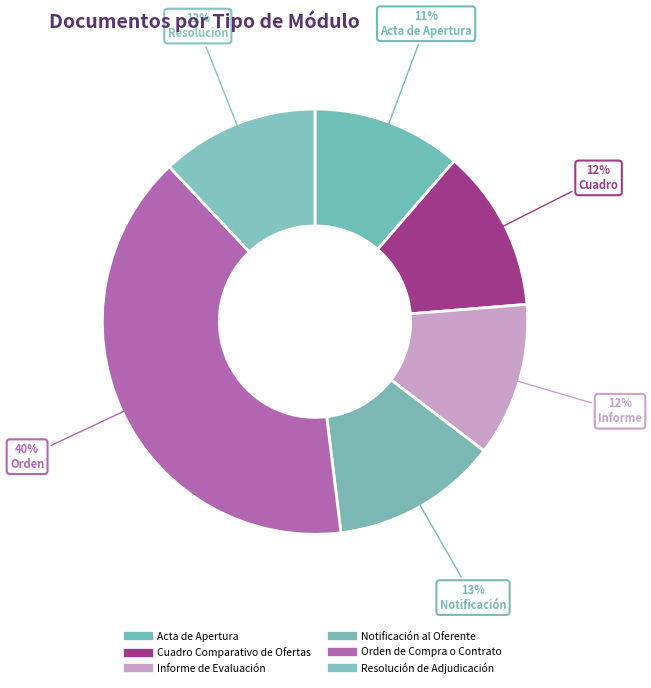

Combined, what portion of the pie is Acta de Apertura and Cuadro Comparativo de Ofertas?

23.7%